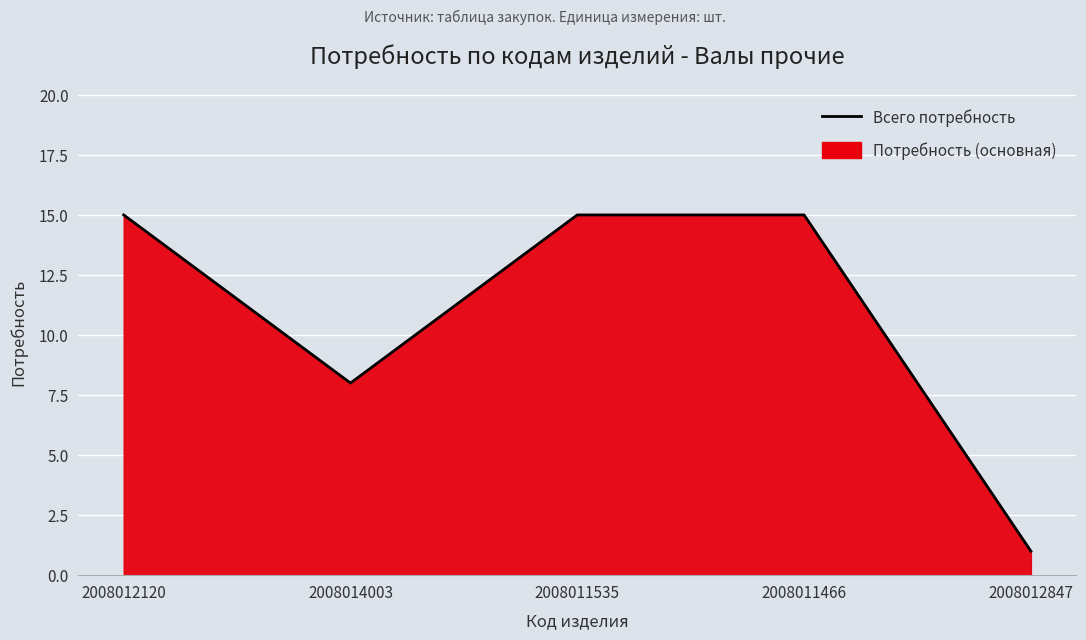

How many values are between 8 and 15?

4